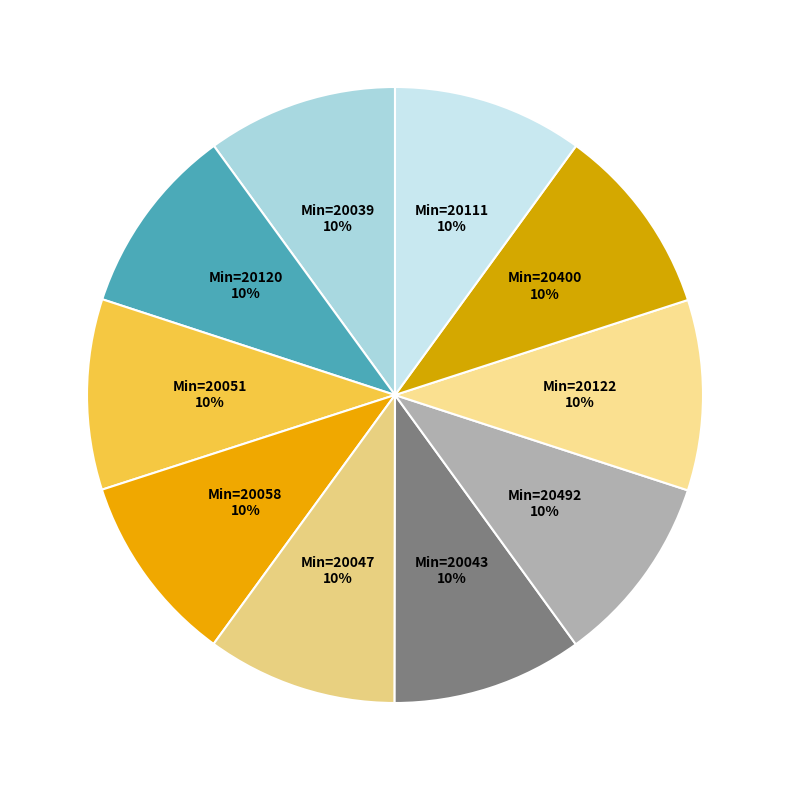

Count the number of slices in the pie.

10